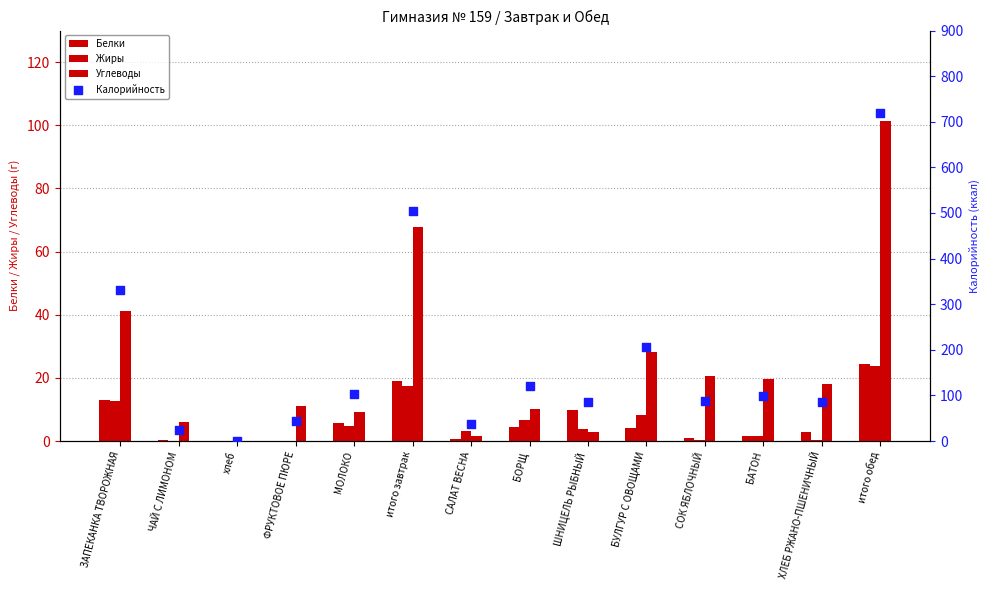

At how many categories does at least one series exceed 693?

1